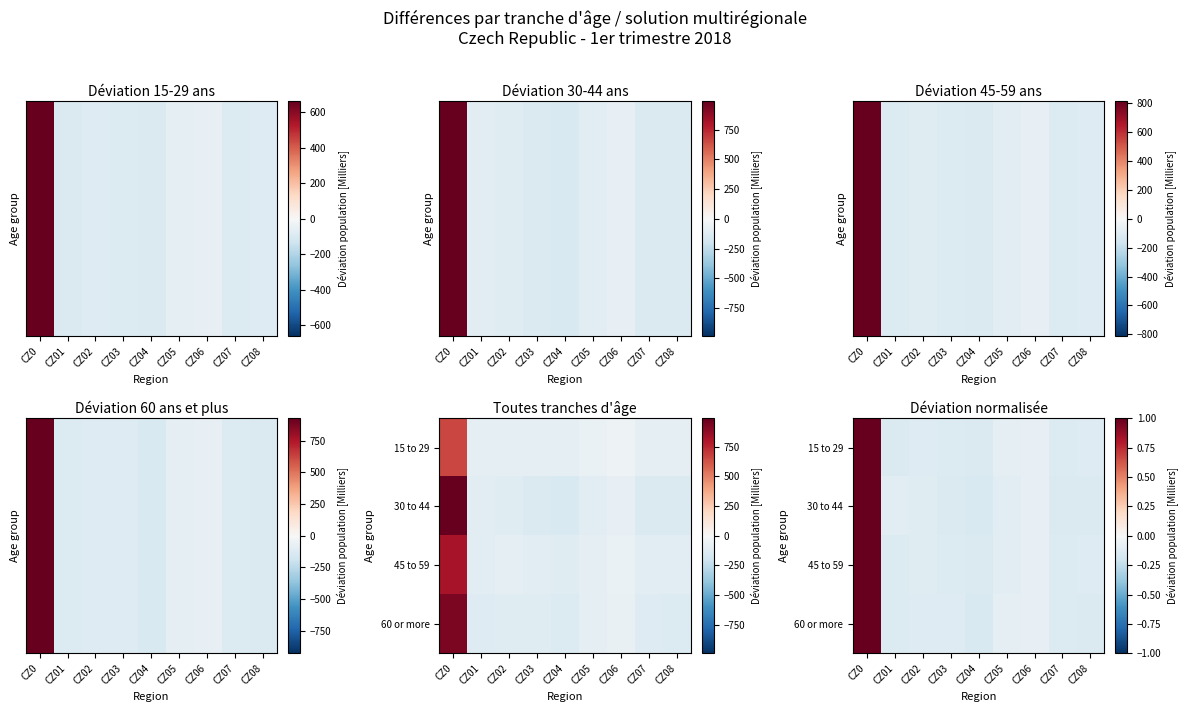

Where does the 15 to 29 series first go above 0?

CZ0